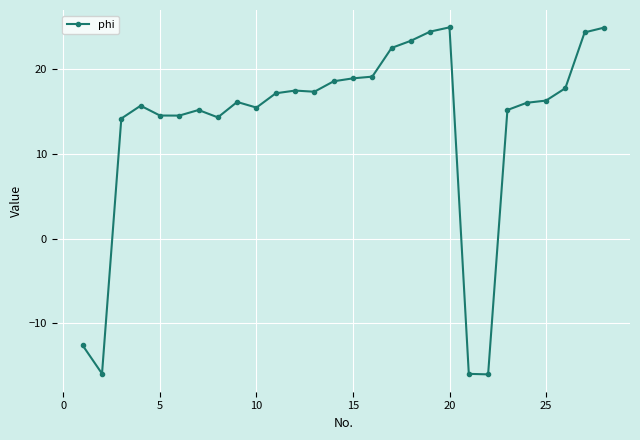

What is the smallest value displayed?

-16.0